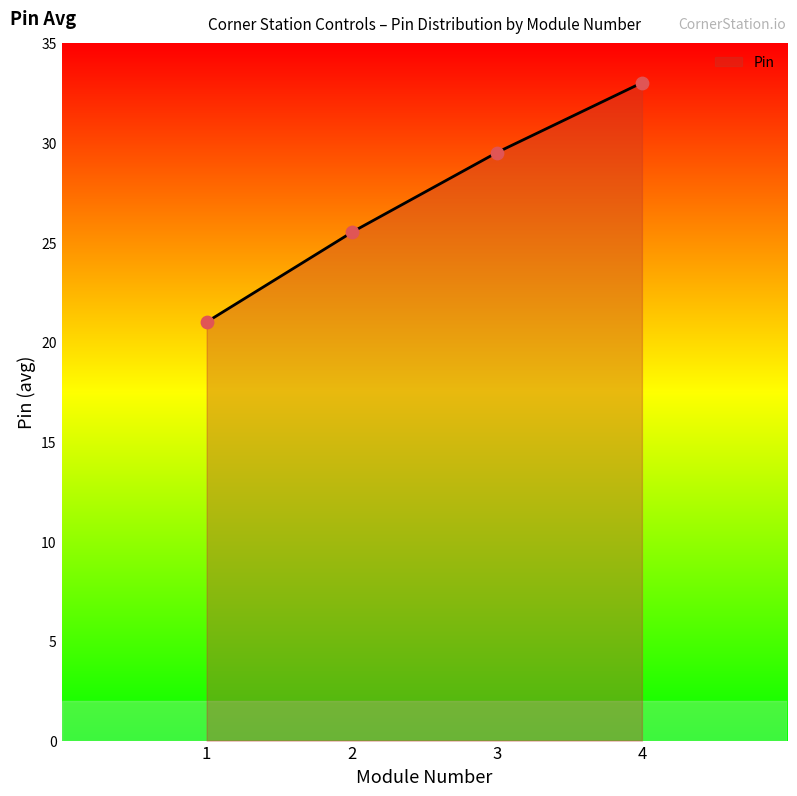

What is the highest value of the Pin series?

33.0